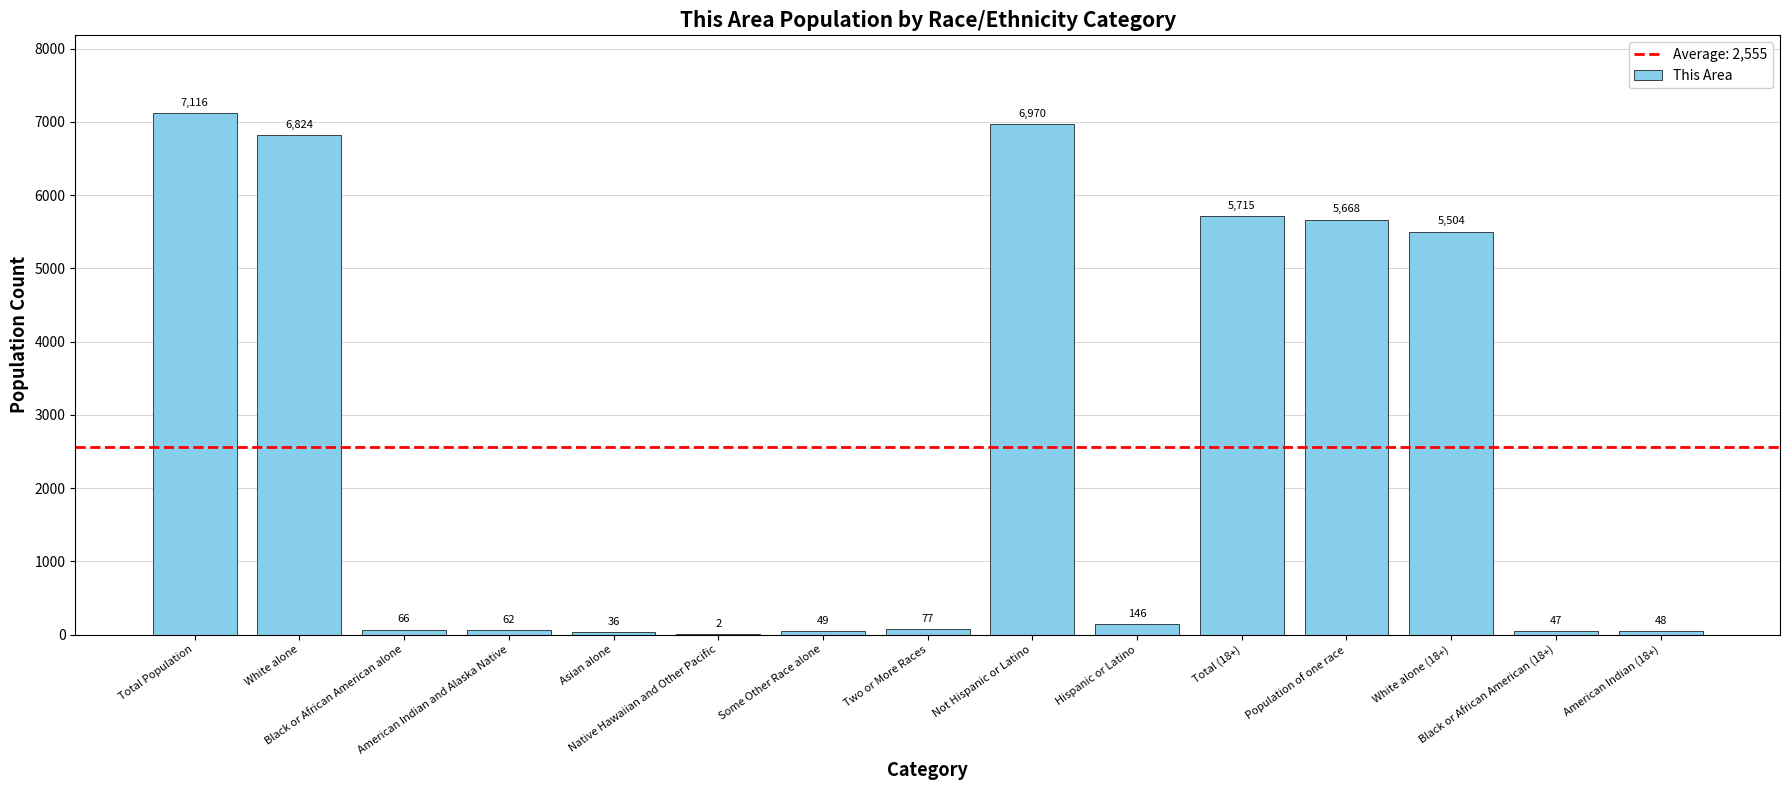

What is the maximum value shown in the chart?

7116